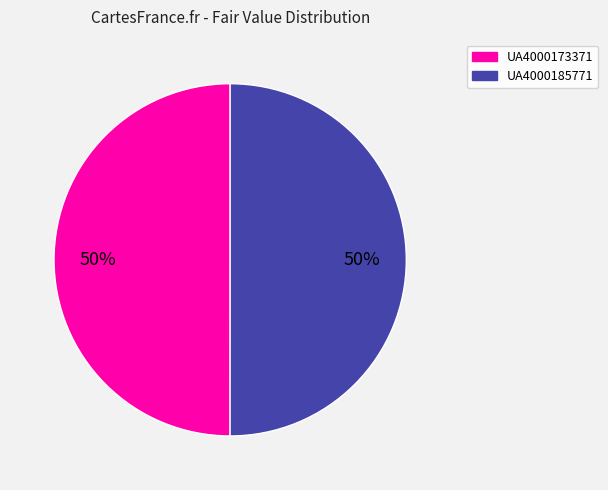

To the nearest percent, what portion does UA4000185771 represent?

50%